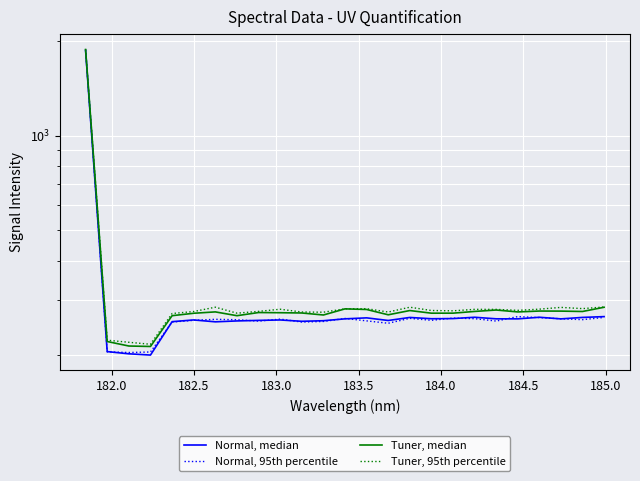

Is this an area chart (filled region under the line)?

No